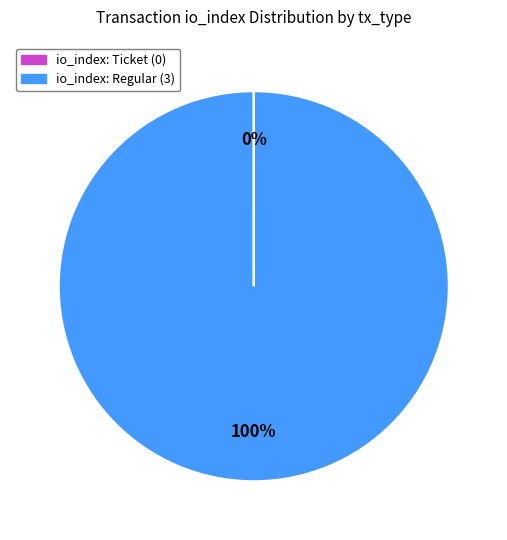

Does any single category account for the majority?

Yes